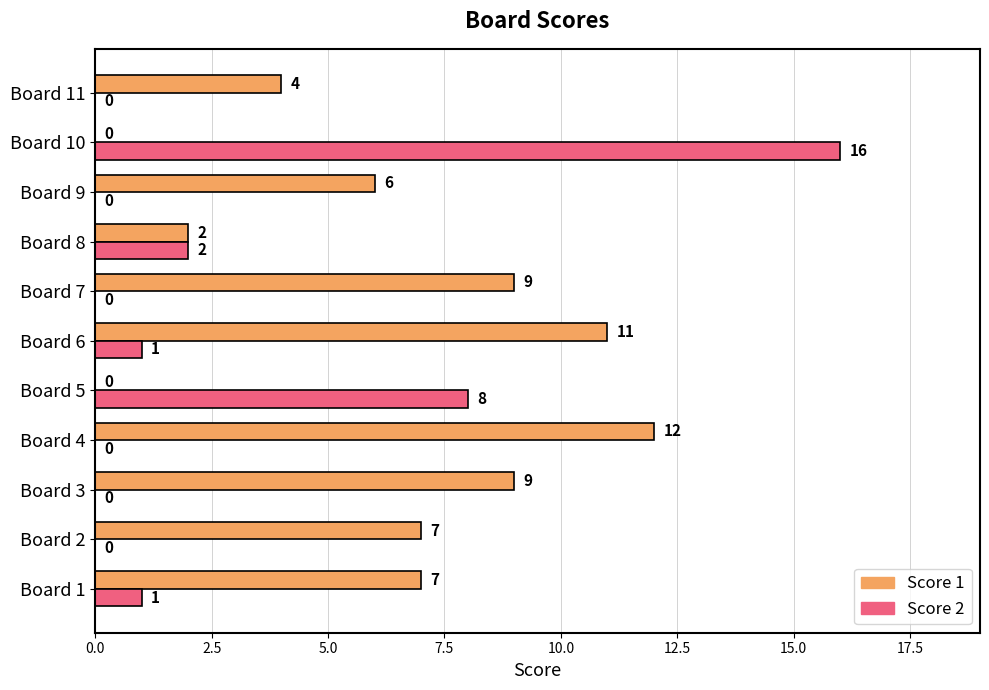

Which series has the widest spread of values?

Score 2